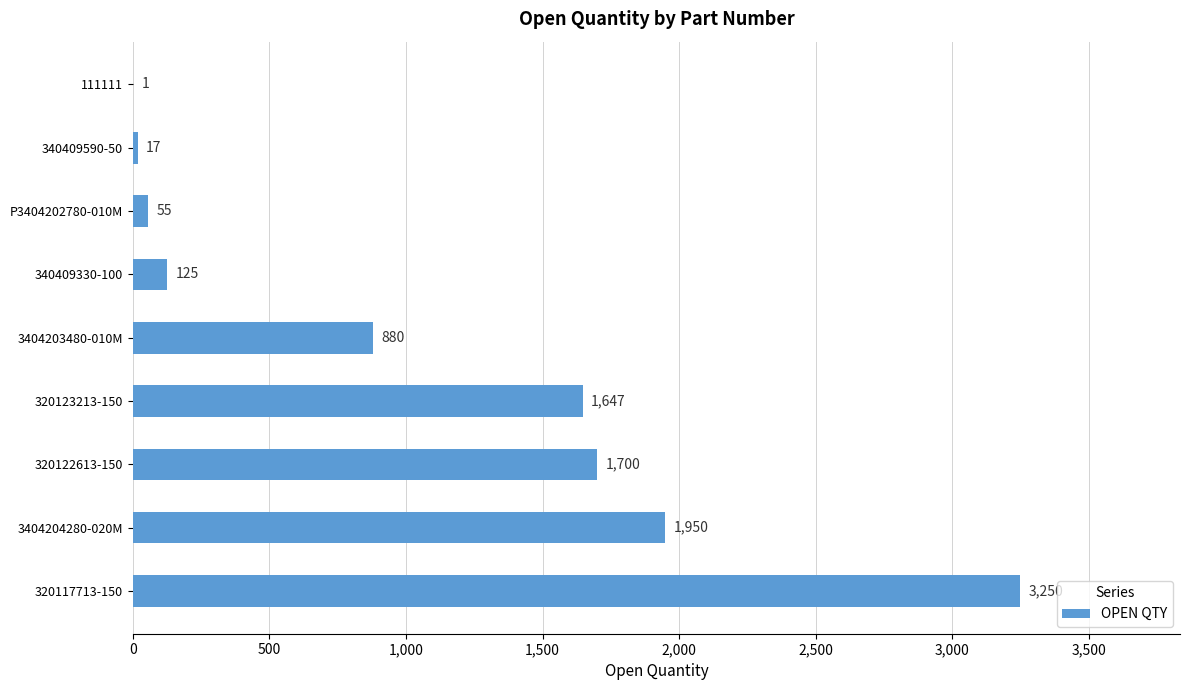

Are the bars grouped side by side (vs. stacked)?

No